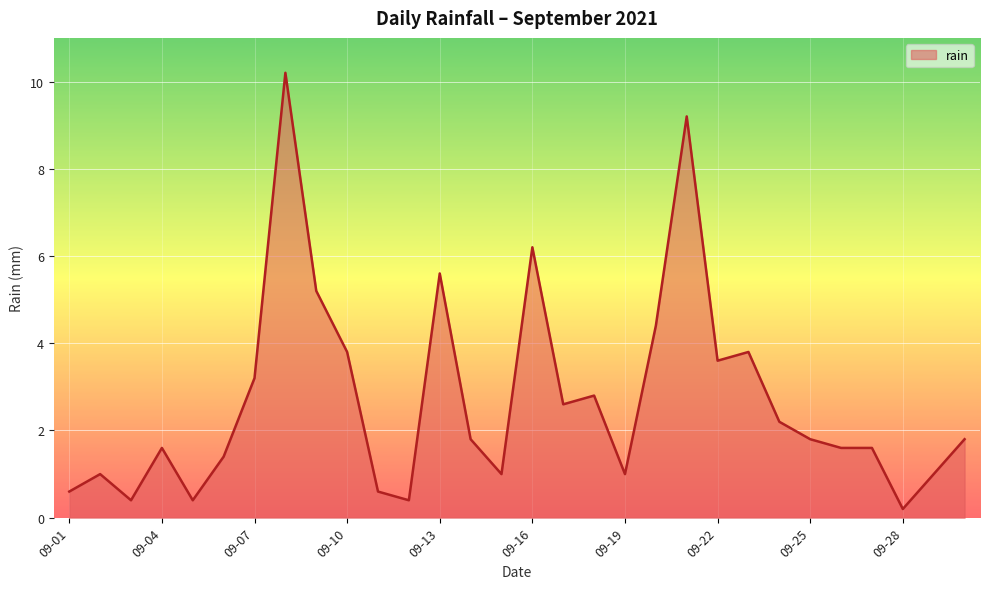

What is the greatest value displayed?

10.2